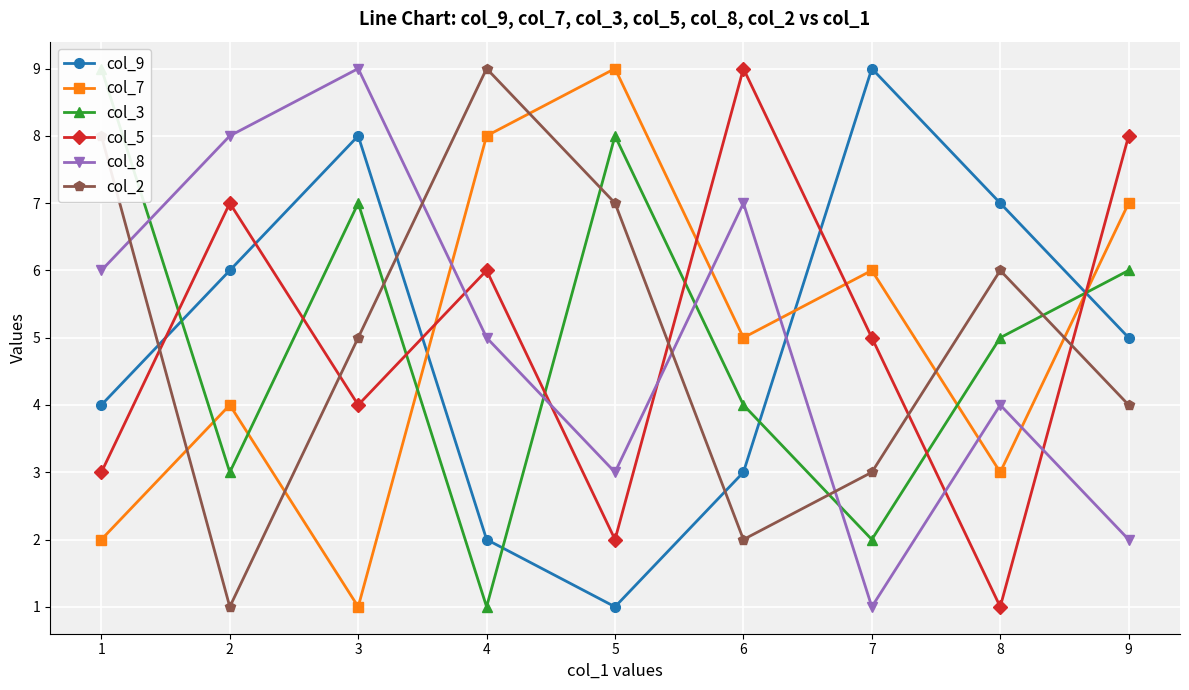

At which label does col_2 reach its peak?

4